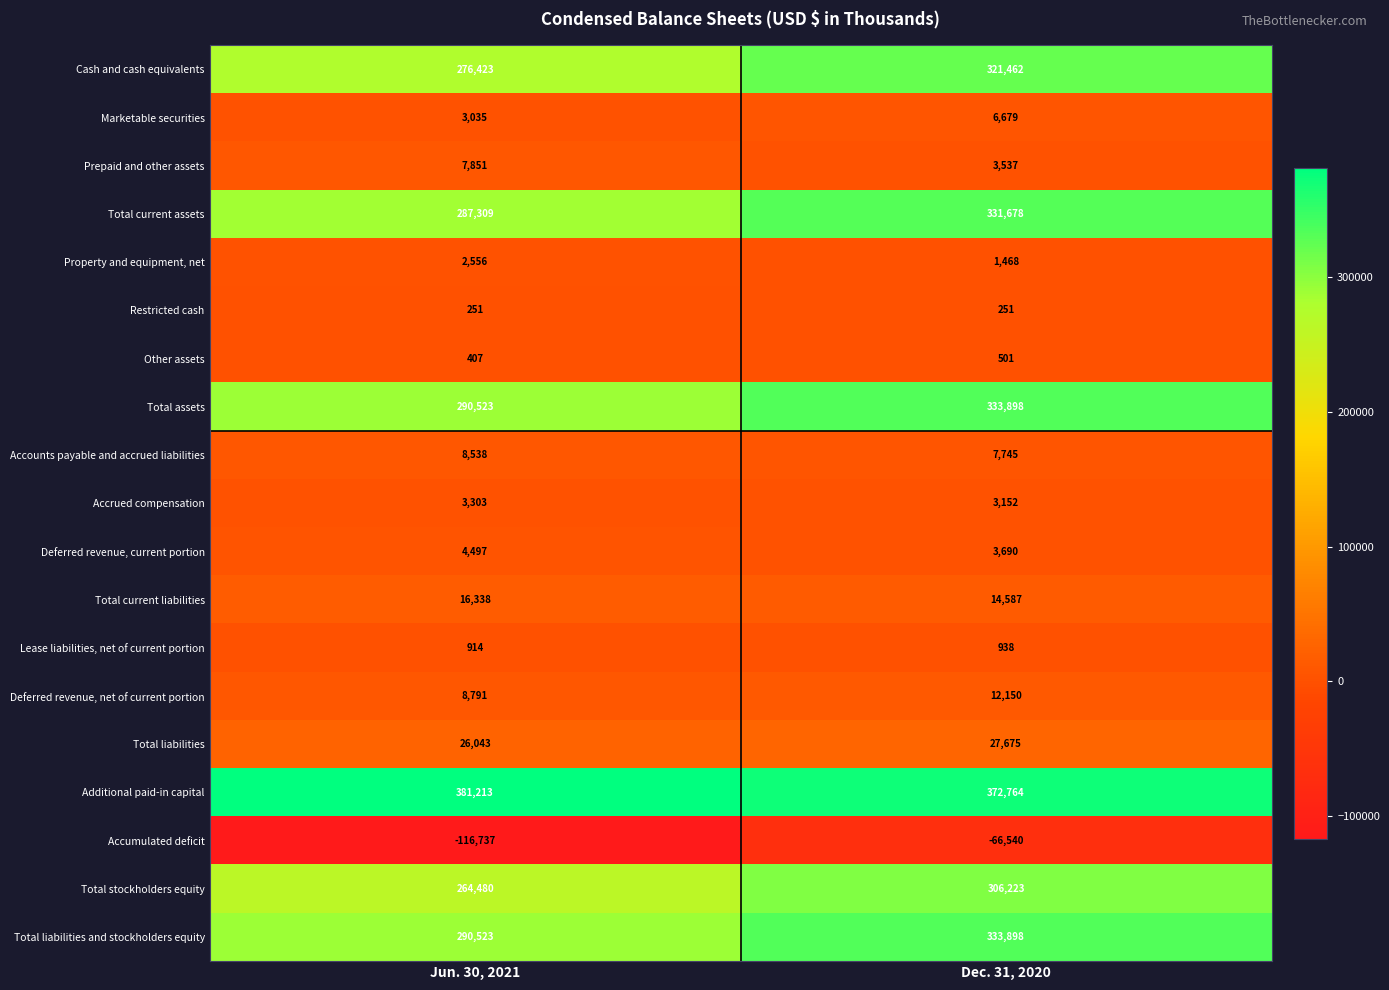

What is the difference between the maximum and minimum values in the Total assets series?

43375